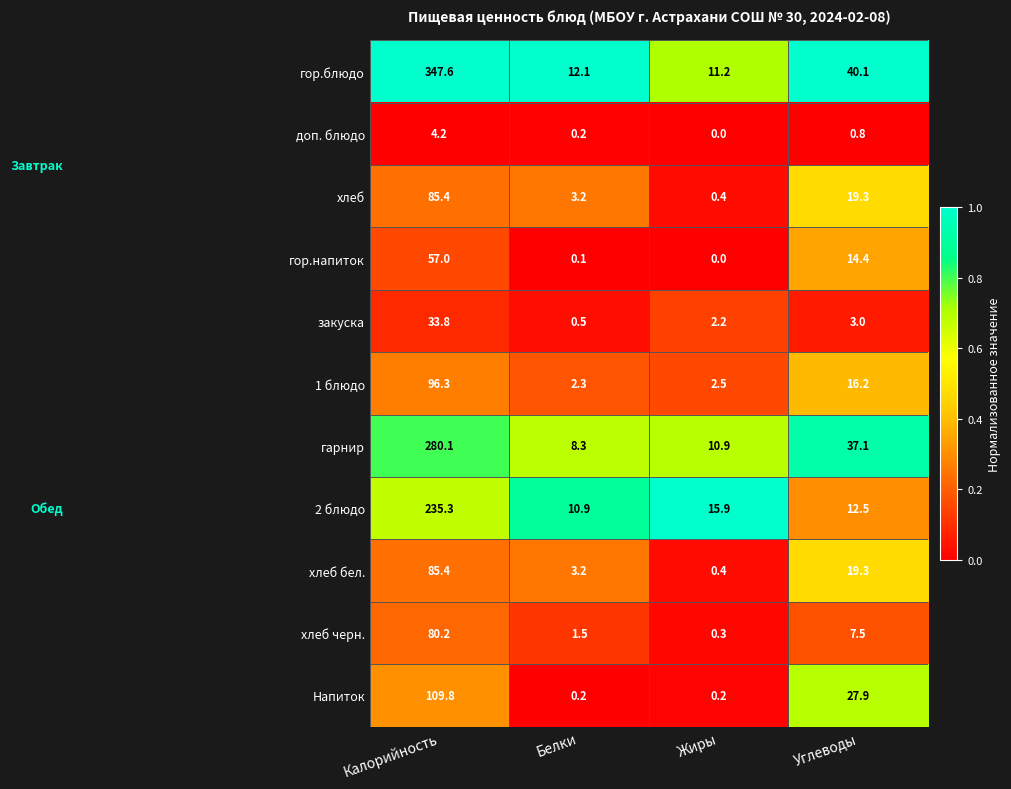

At which category is the sum across all series the highest?

Калорийность